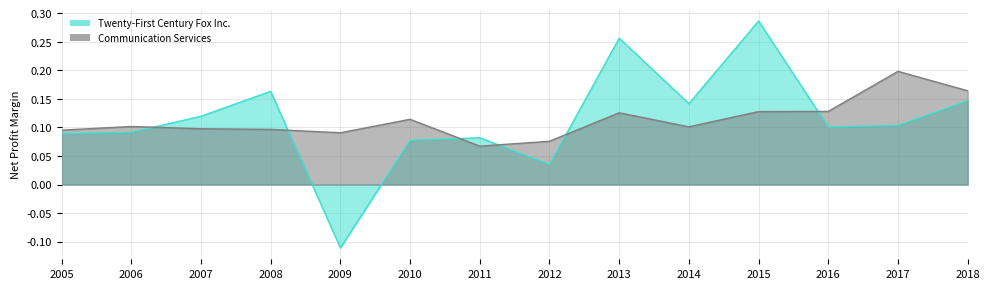

At 2012, list the series in order from smallest to largest.

Twenty-First Century Fox Inc., Communication Services